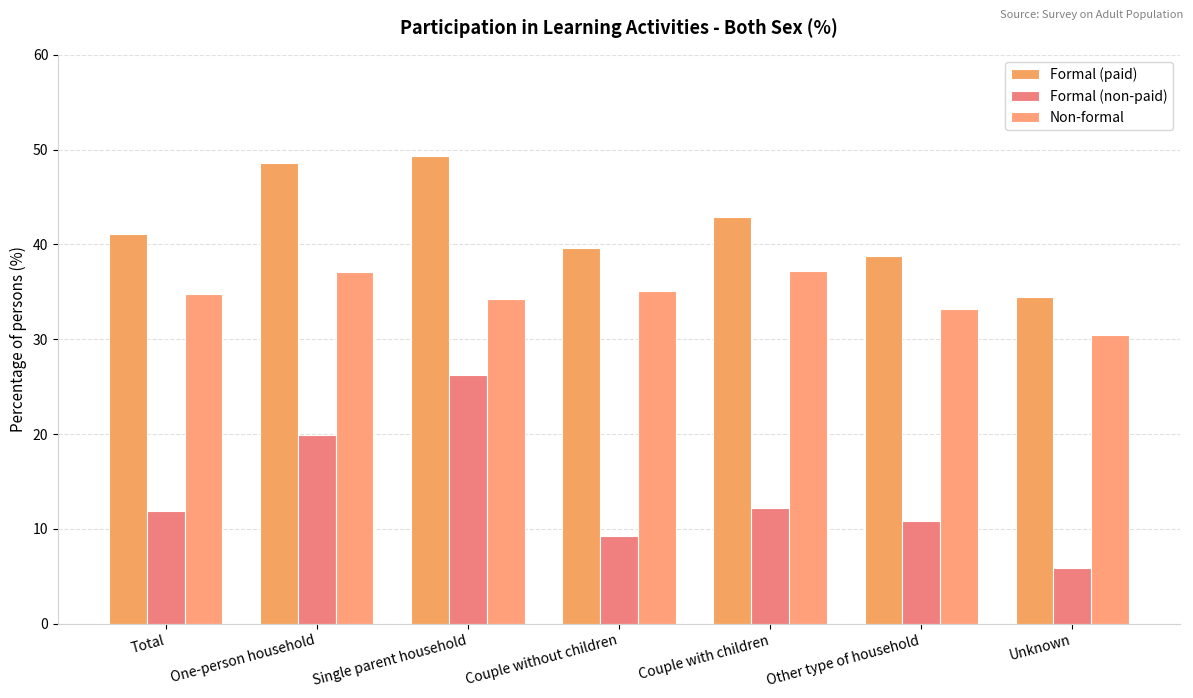

At how many categories does at least one series exceed 18?

7